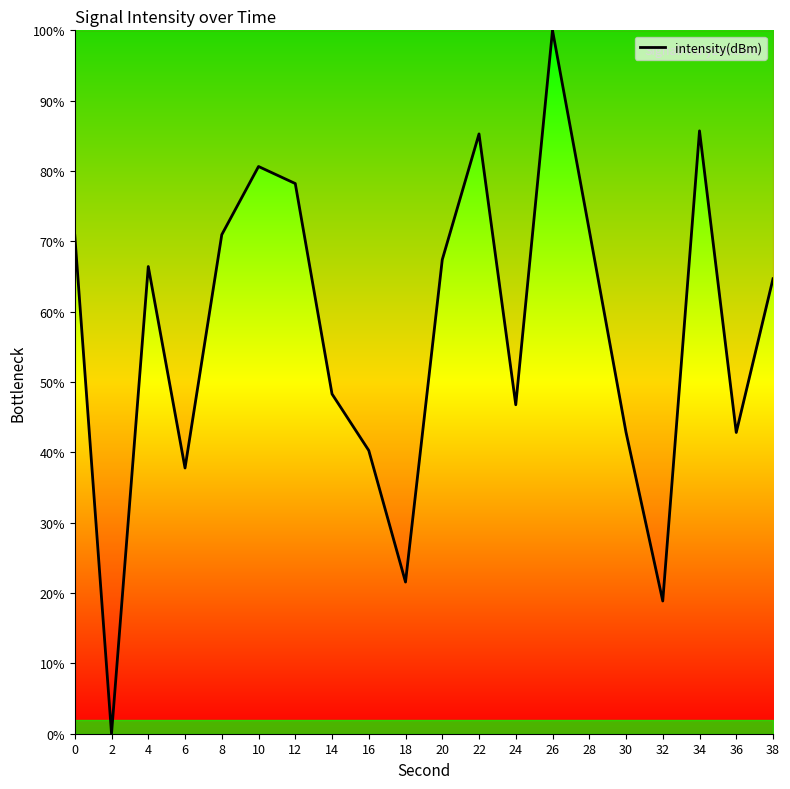

Approximately how many times larger is the value at 24 compared to 12?

0.6